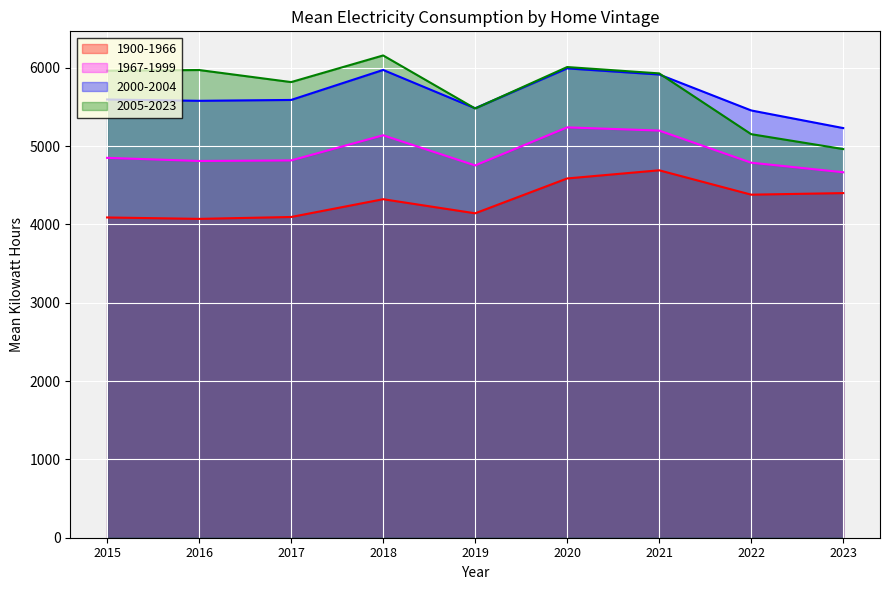

At how many categories does at least one series exceed 6086?

1